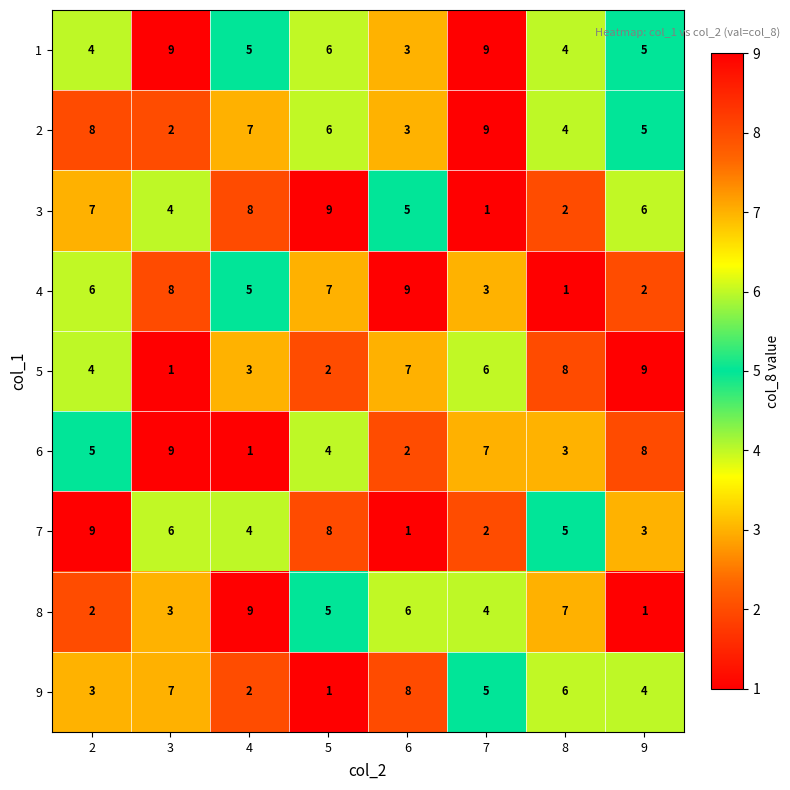

What is the spread (max minus min) of values at 8?

7